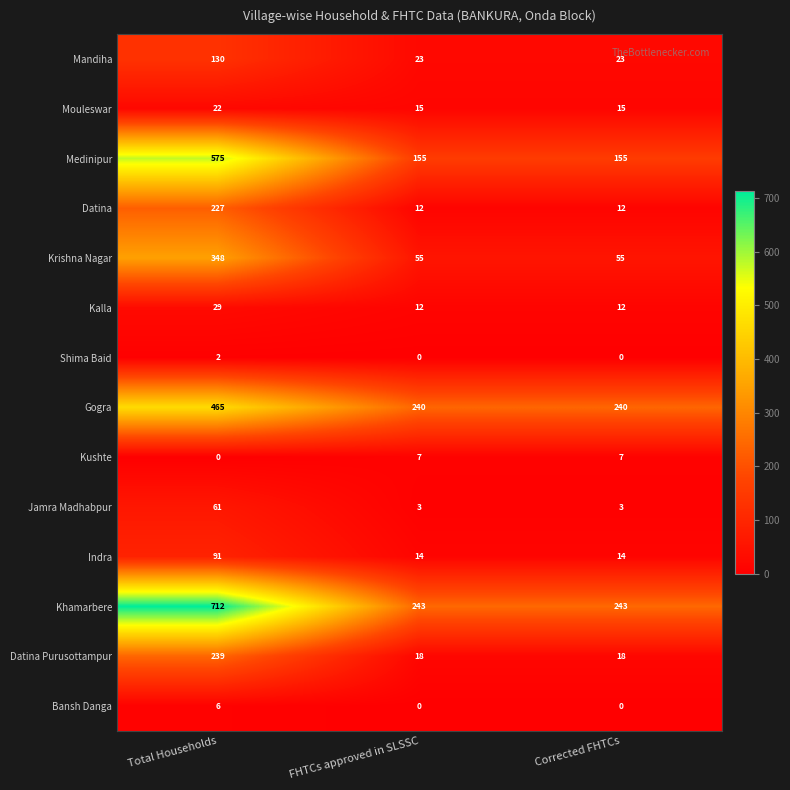

At which label does Shima Baid reach its peak?

Total Households